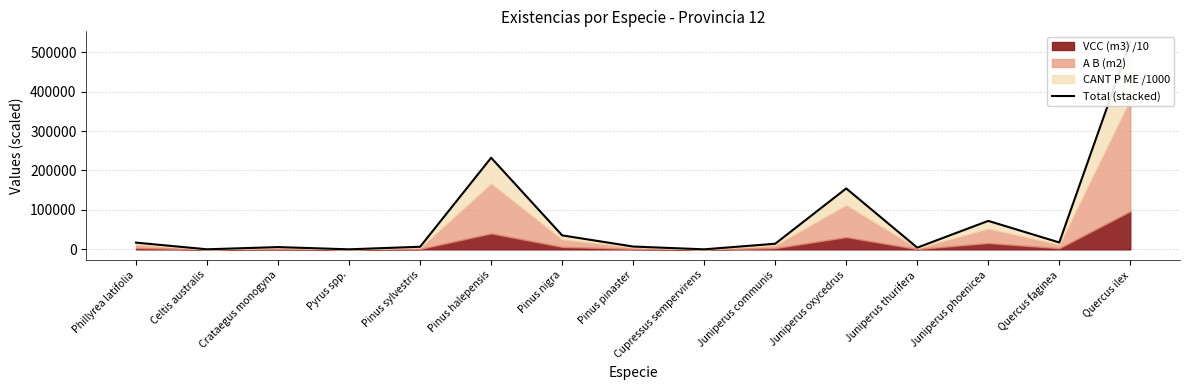

Read the value at Pyrus spp..

175.5